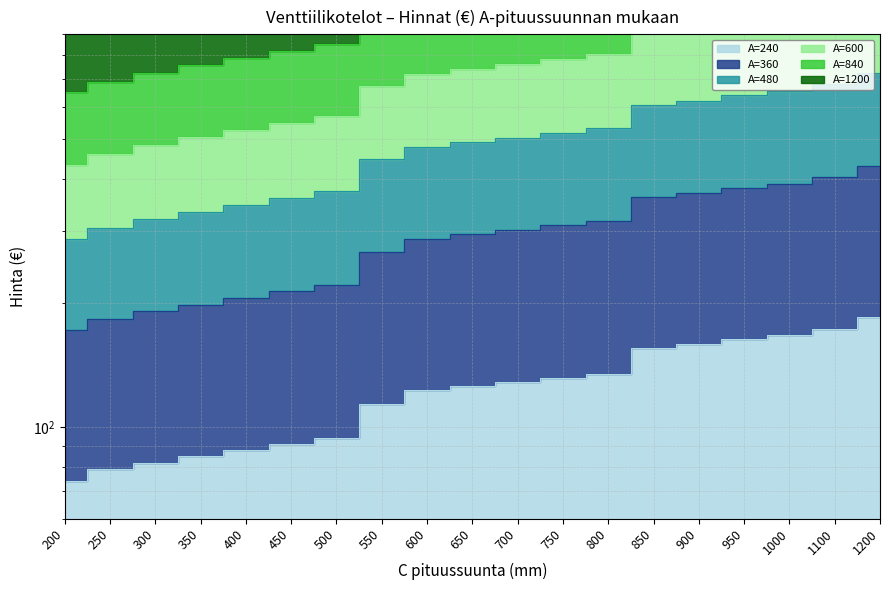

At which category is the sum across all series the highest?

1200